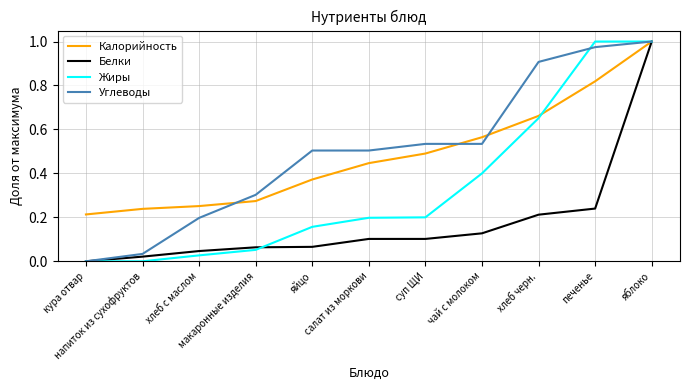

What is the difference between the highest and lowest values at салат из моркови?

0.4